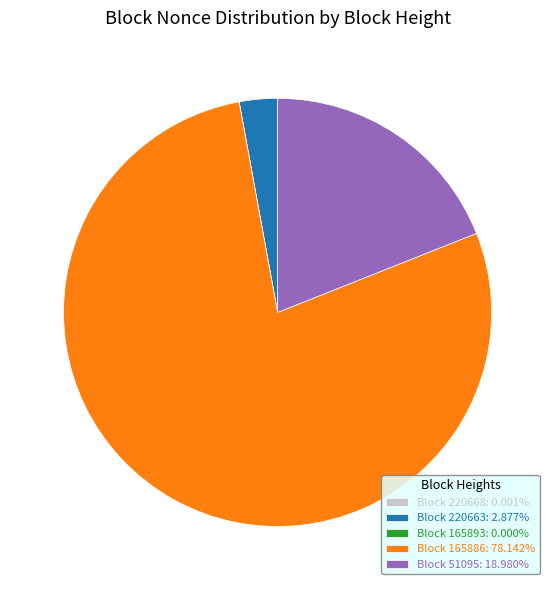

Is there any slice that represents more than half of the pie?

Yes